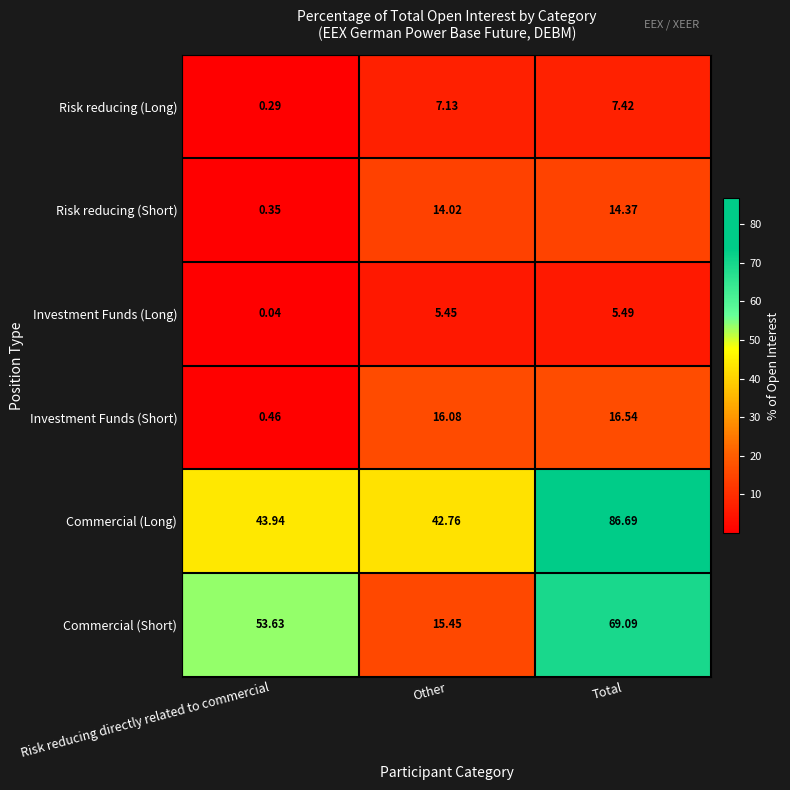

How many series are shown in this chart?

6